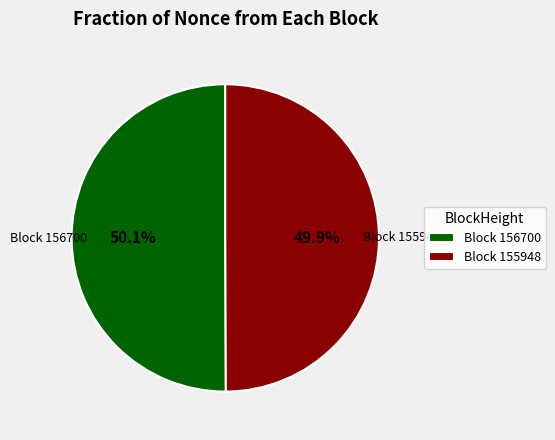

Do Block 155948 and Block 156700 together represent more than half of the pie?

Yes